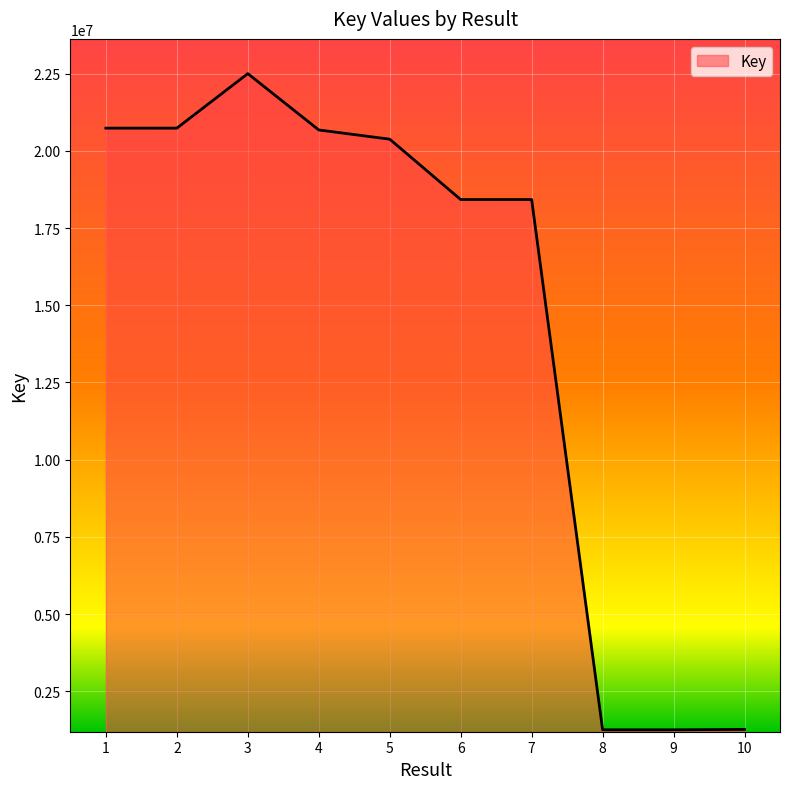

Read the value at 3, to the nearest 100.

22501600